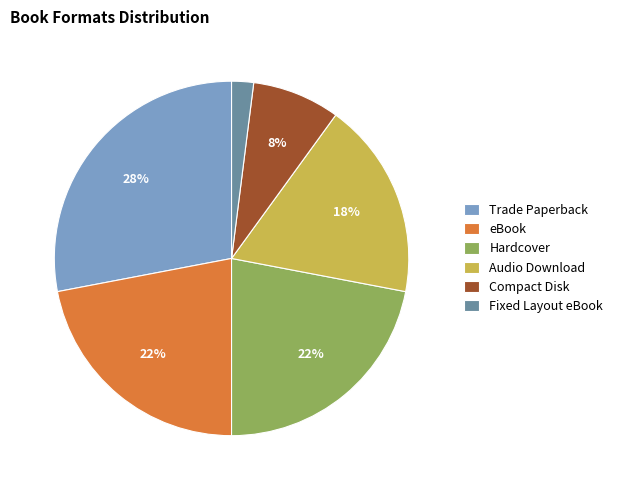

Count the number of slices in the pie.

6